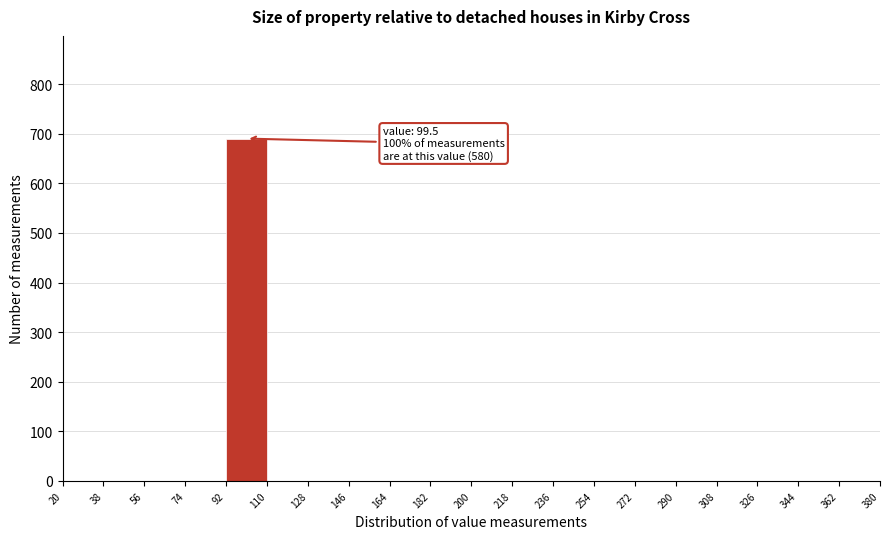

Which range on the x-axis has the tallest bar?

92 to 110